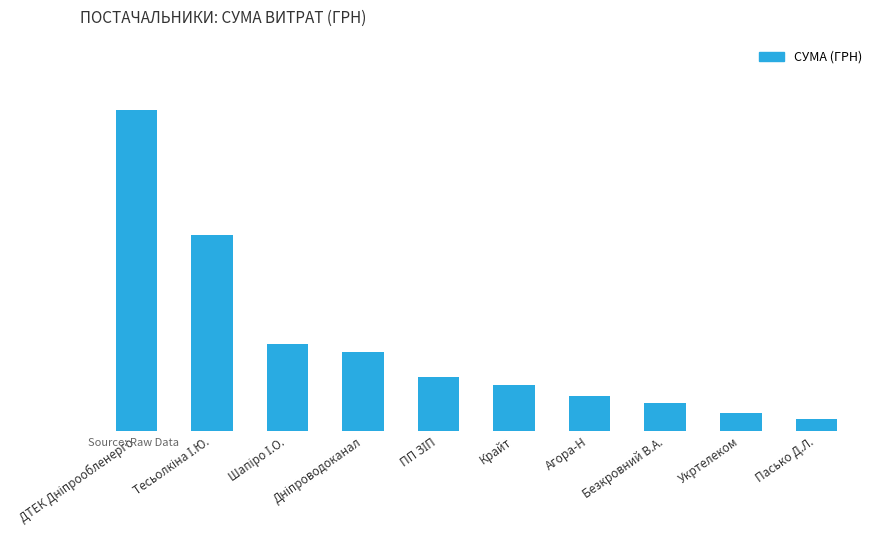

Are the bars horizontal?

No